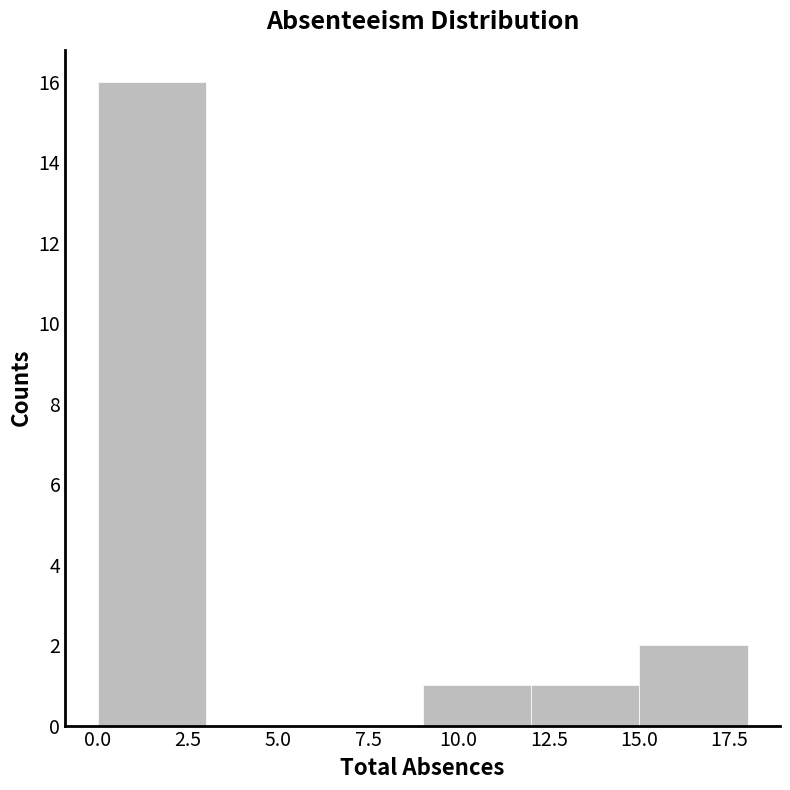

Over which range of the x-axis is the bar tallest?

0 to 3